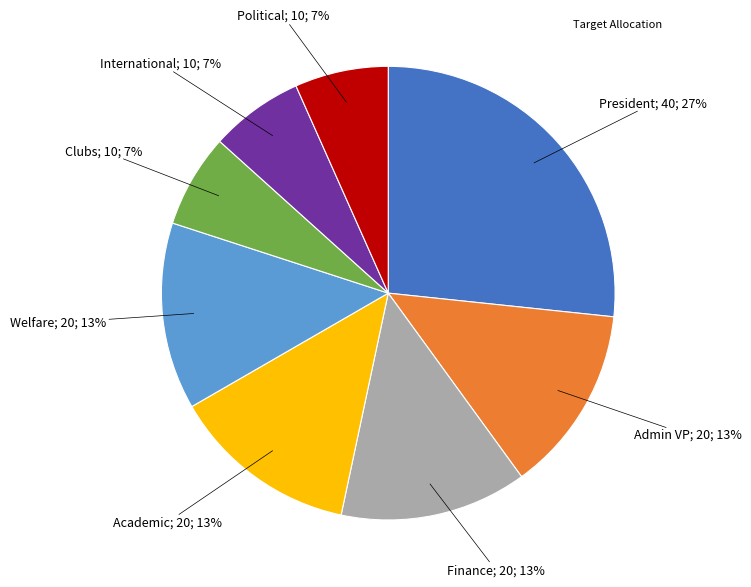

To the nearest percent, what is the average slice percentage?

12%